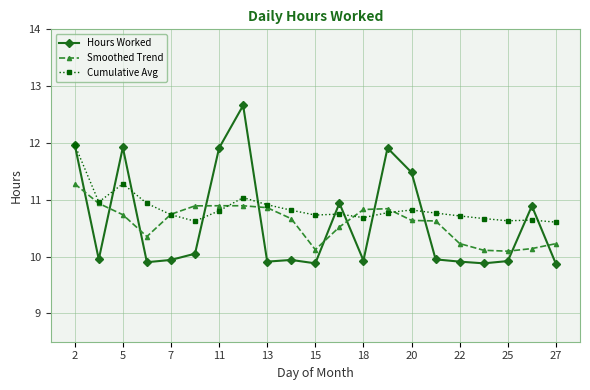

What is the minimum value for Hours Worked?

9.9